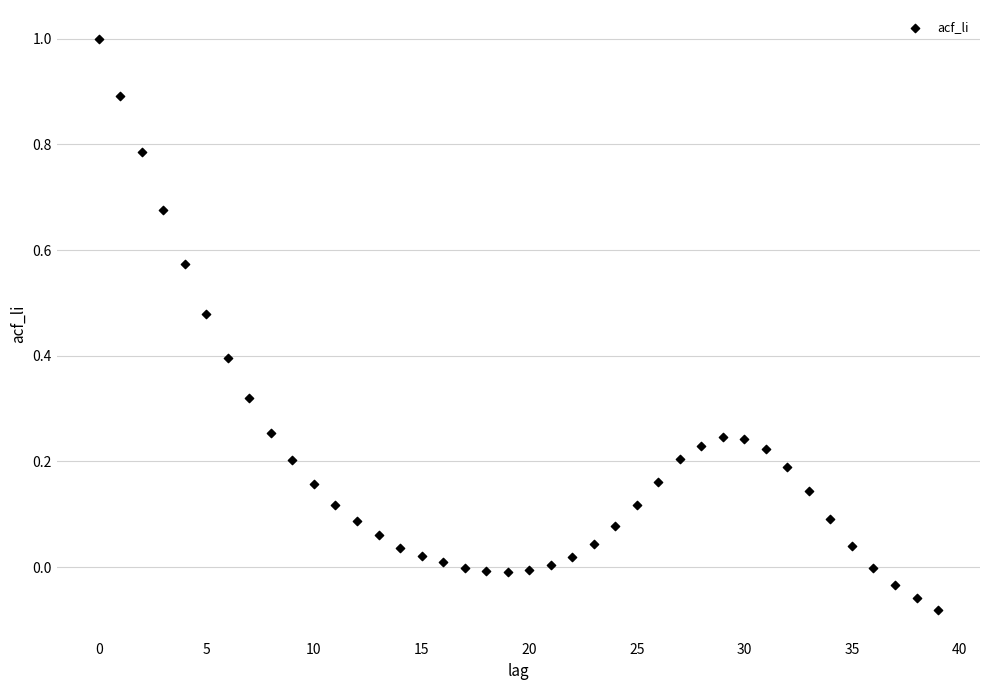

What is the range of Y values (max minus min)?

1.1